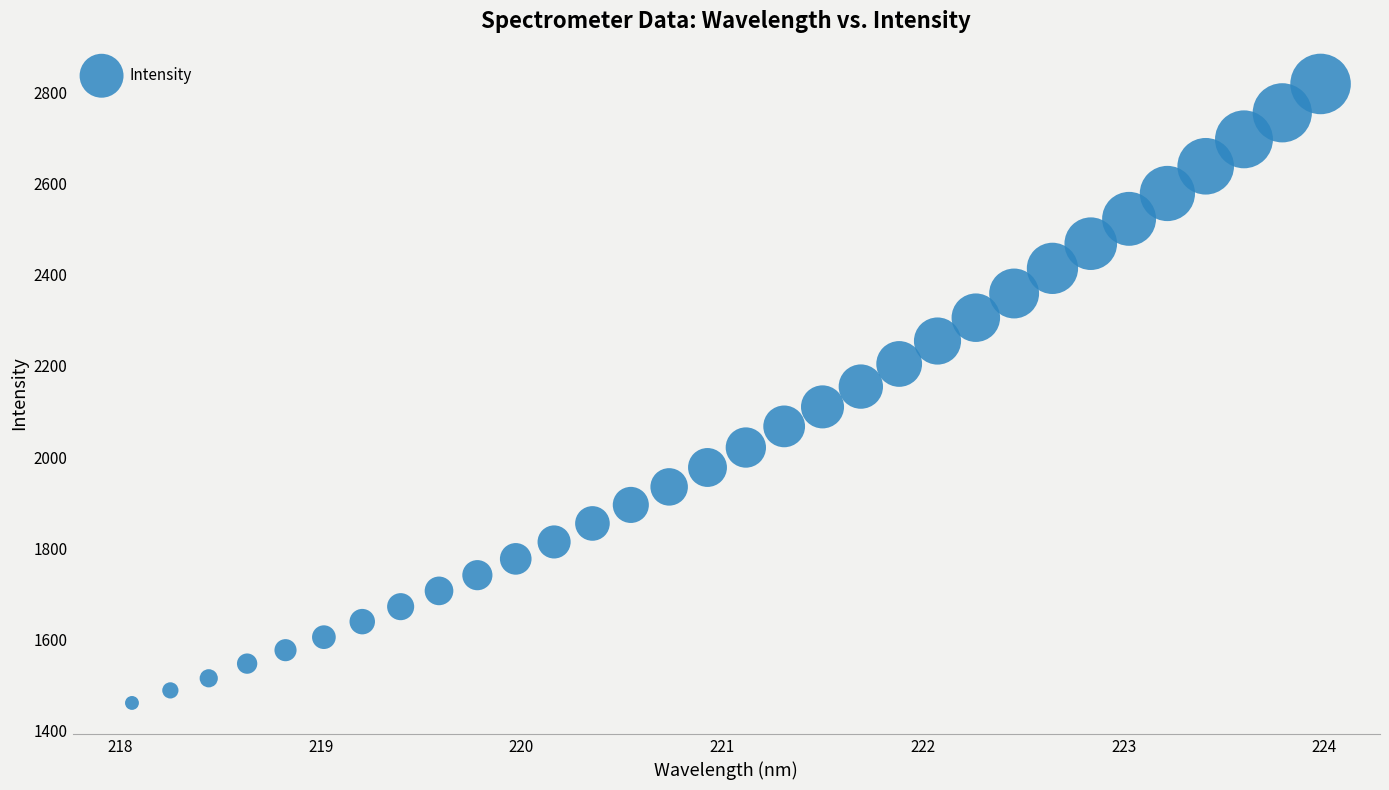

What is the range of Y values (max minus min)?

1357.5